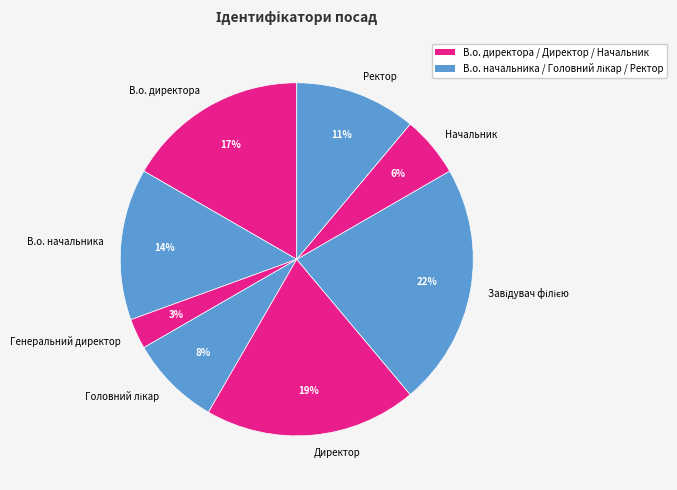

The В.о. начальника slice represents 14% of the pie. True or false?

True